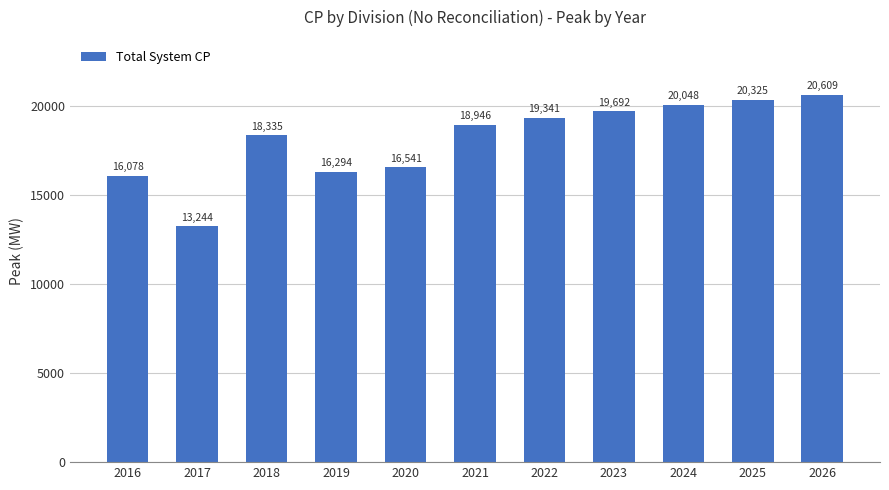

What is the value of the 10th bar from the left?

20325.1